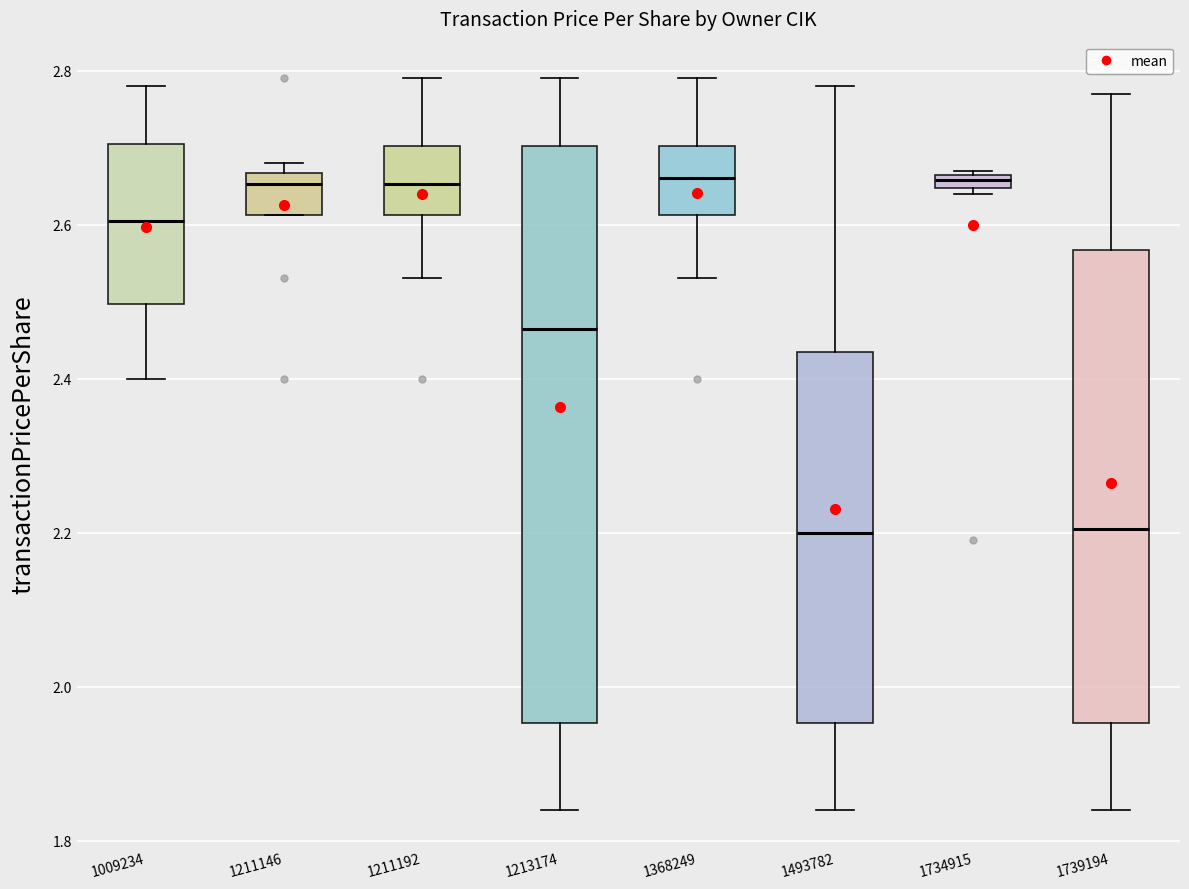

Which box is the tallest, from its lower edge to its upper edge?

1213174